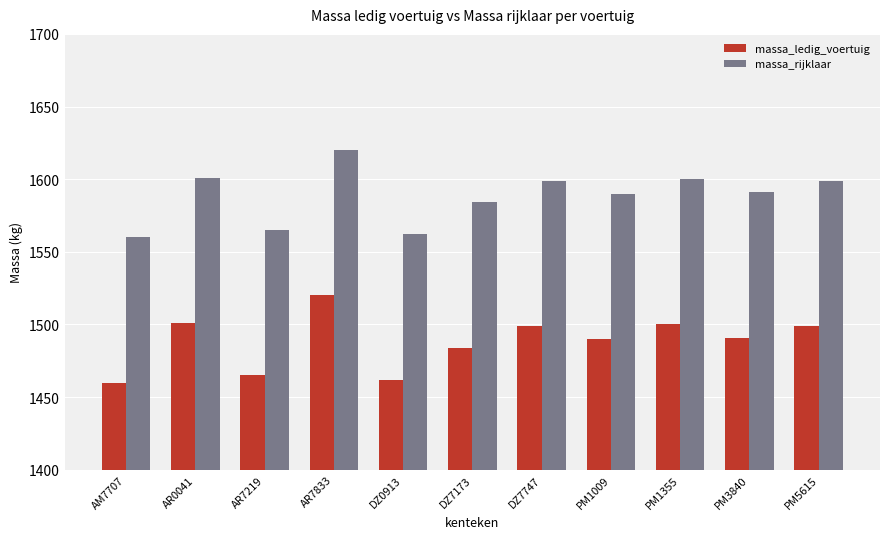

Is it true that massa_rijklaar equals 1560 at AM7707?

True